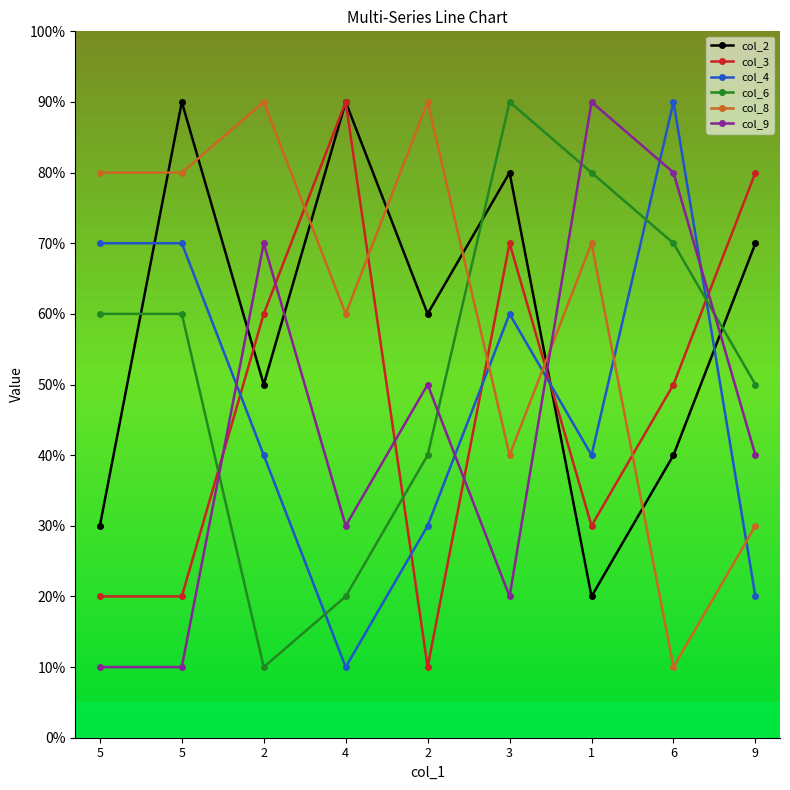

Reading right to left, transcribe all the data shown in this chart.

col_2: 7	4	2	8	6	9	5	9	3
col_3: 8	5	3	7	1	9	6	2	2
col_4: 2	9	4	6	3	1	4	7	7
col_6: 5	7	8	9	4	2	1	6	6
col_8: 3	1	7	4	9	6	9	8	8
col_9: 4	8	9	2	5	3	7	1	1